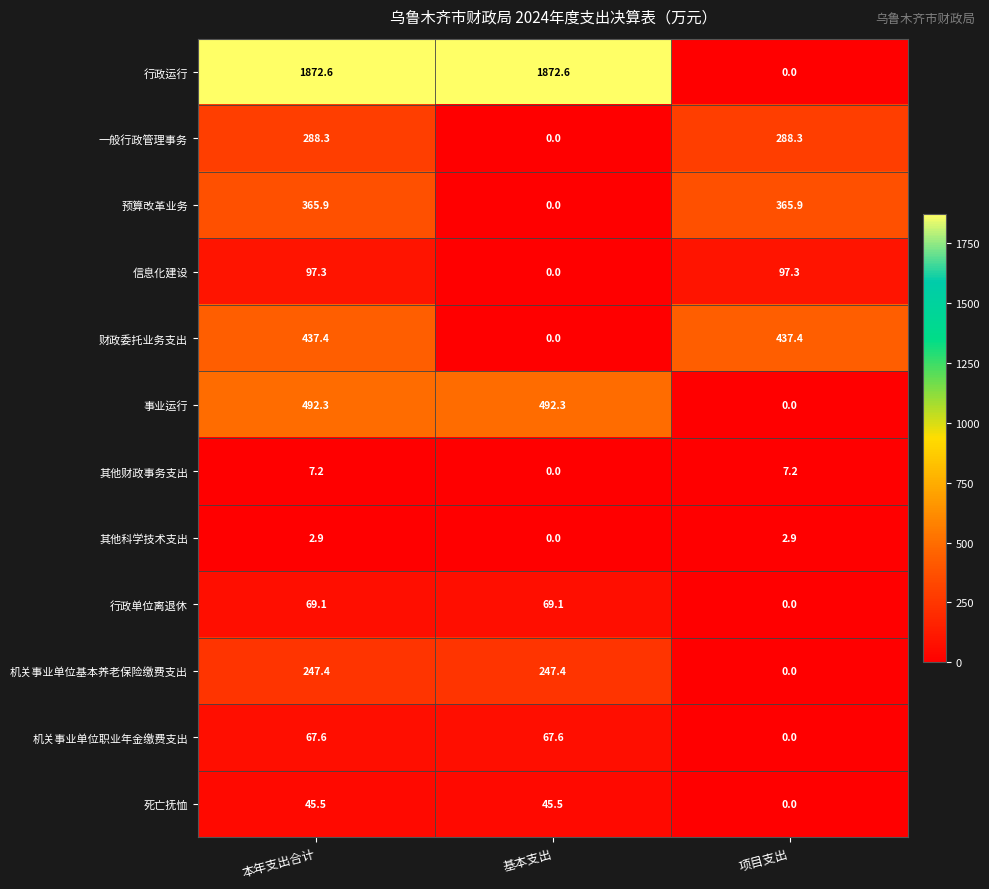

What is the highest value of the 信息化建设 series?

97.3